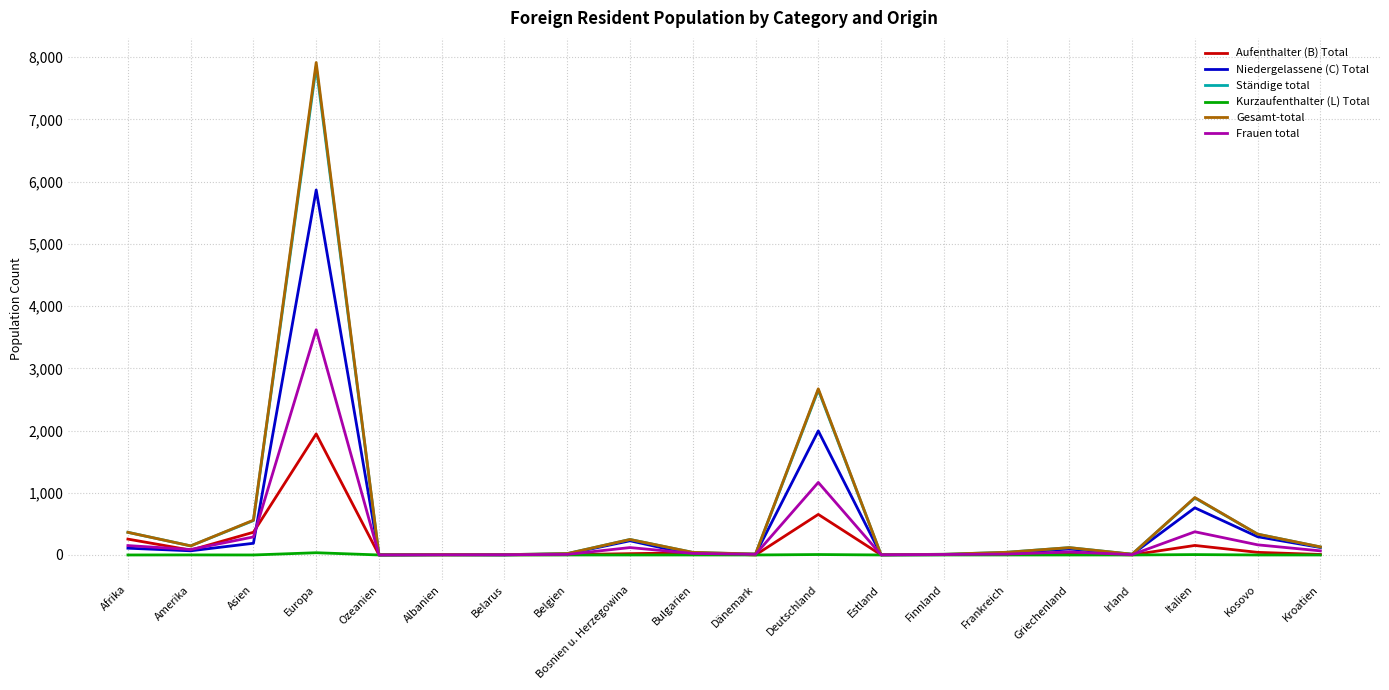

Where is the first local maximum for Gesamt-total?

Europa